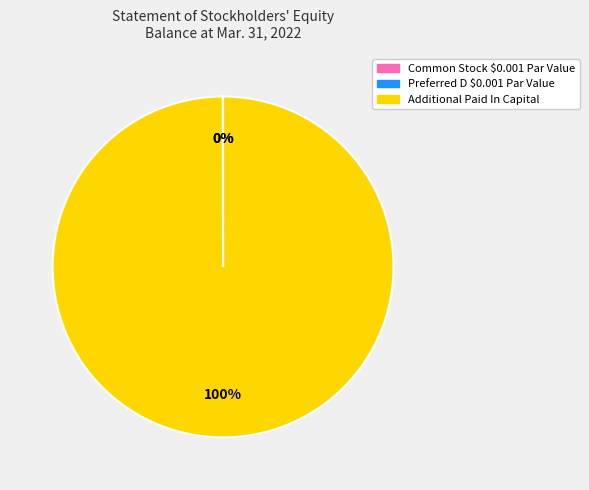

Does Additional Paid In Capital account for over 50% of the chart?

Yes